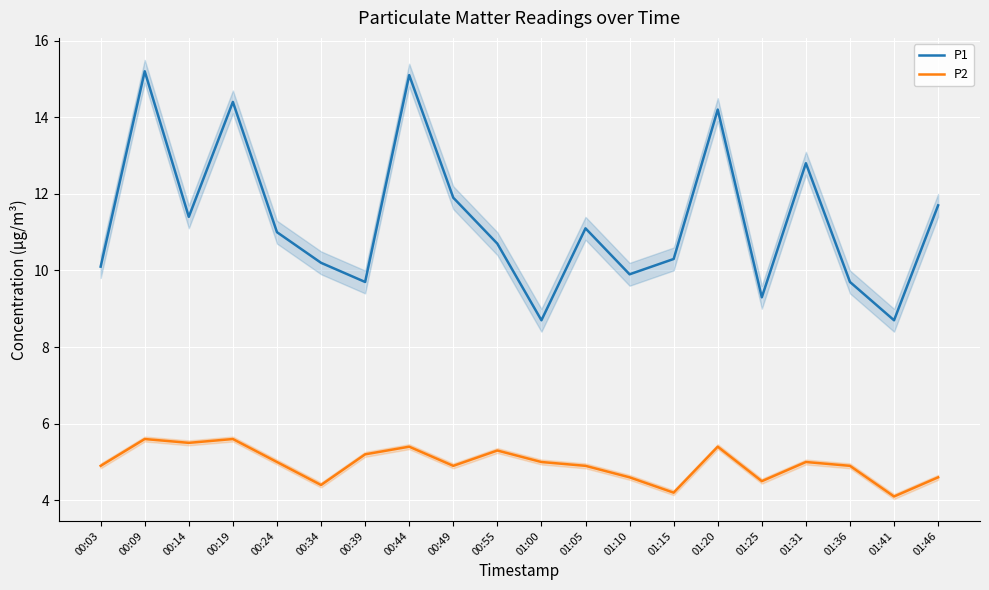

True or false: P2 has a value of 4.9 at 00:03.

True